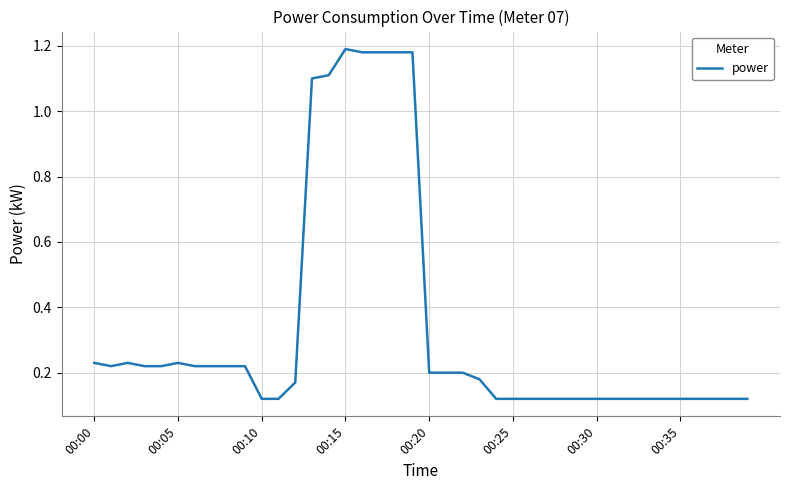

Count the number of categories in the chart.

40